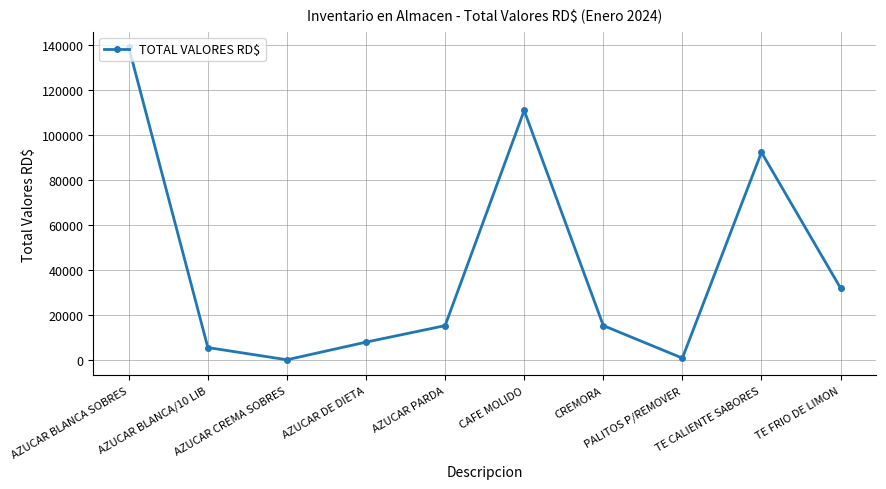

The value at TE CALIENTE SABORES is 92220.0. True or false?

True